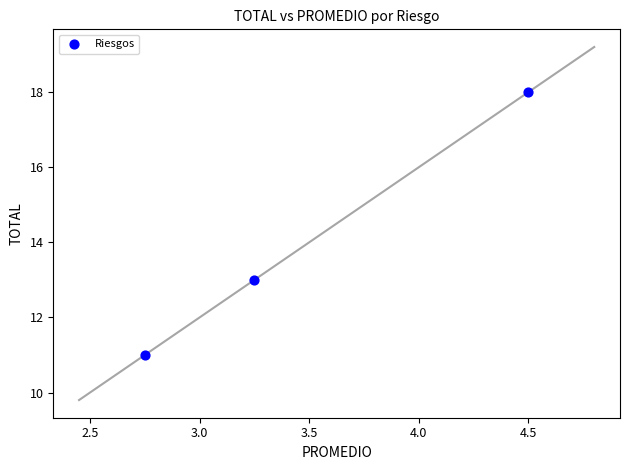

What is the range of Y values (max minus min)?

7